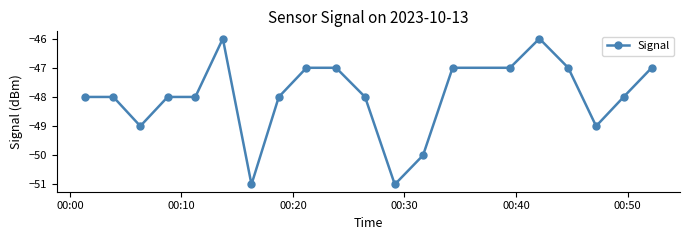

What is the value of the 8th point from the left?

-48